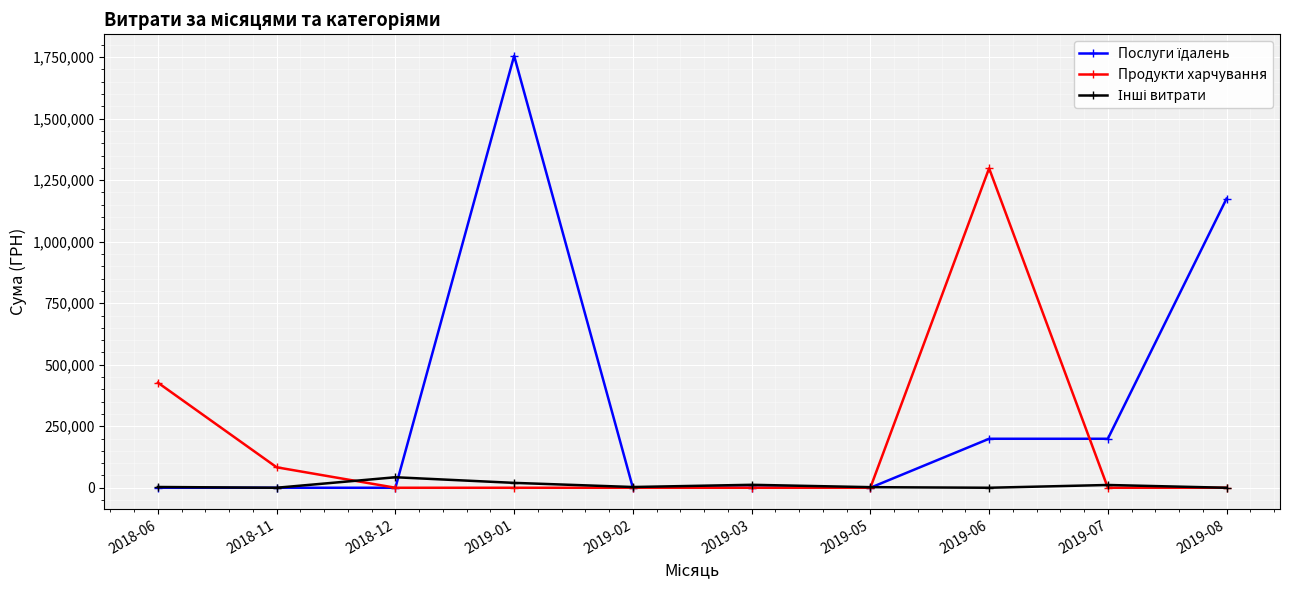

What is the label of the 4th point from the left?

2019-01